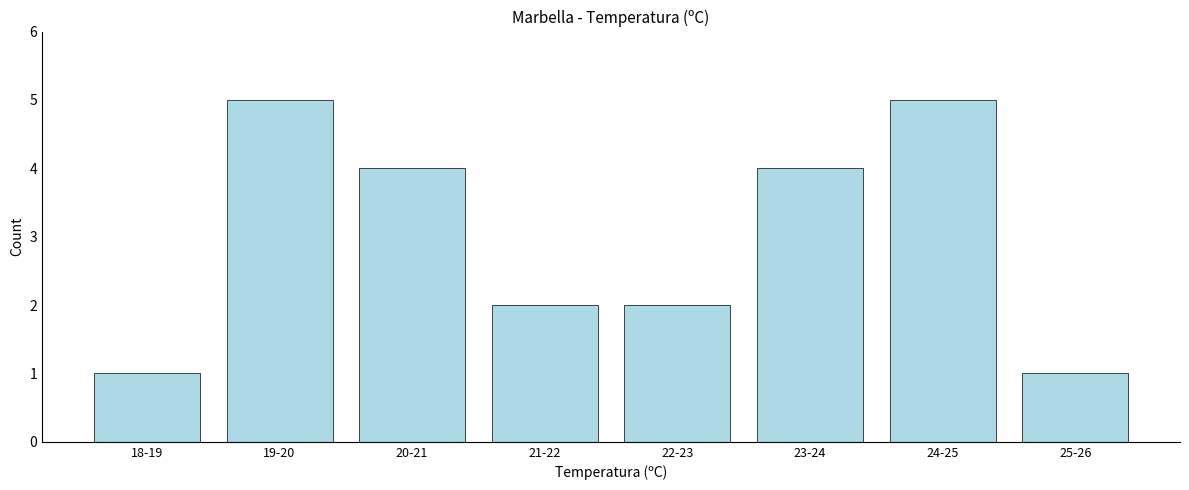

Reading left to right, transcribe all the data shown in this chart.

1	5	4	2	2	4	5	1